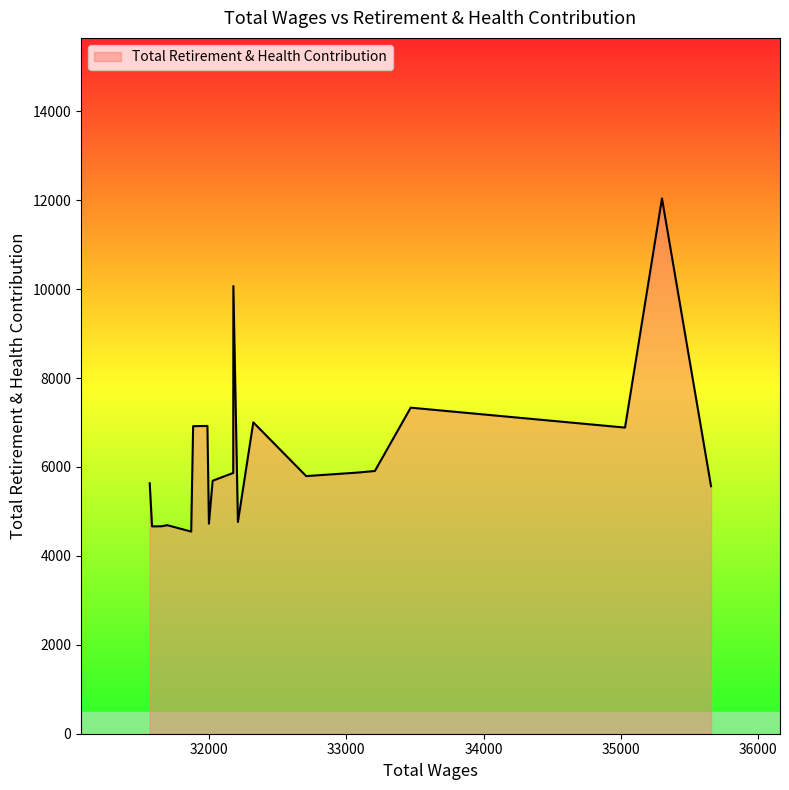

What is the minimum value shown in the chart?

4547